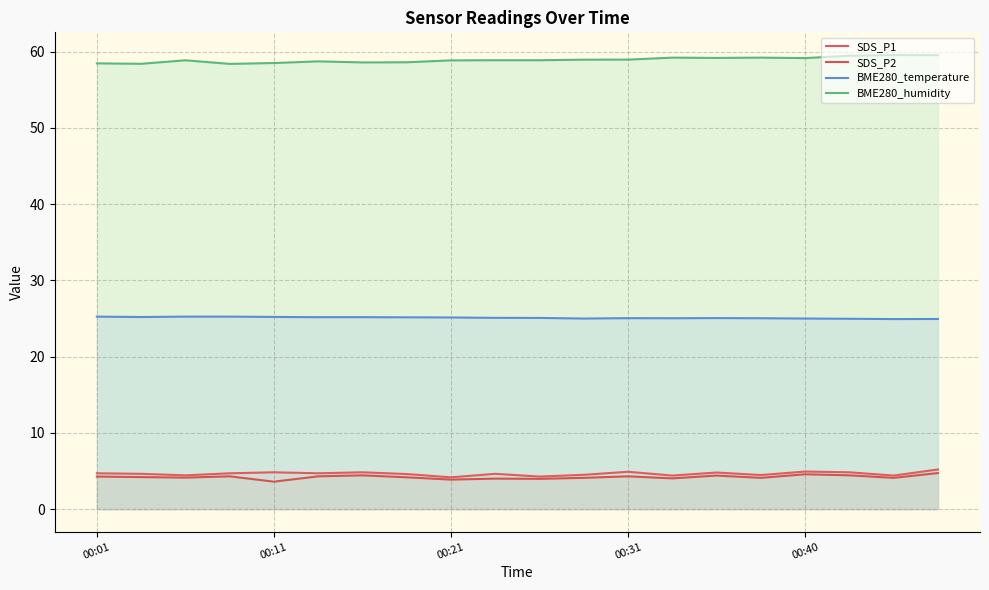

What is the highest value of the SDS_P1 series?

5.2